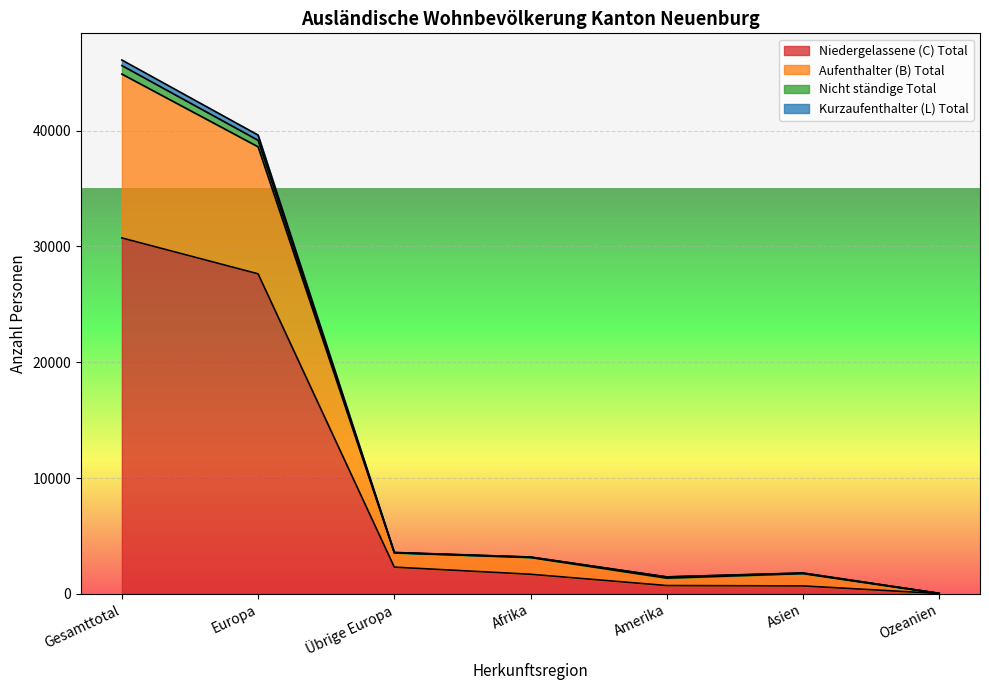

How many interior local valleys does the Nicht ständige Total series have?

1